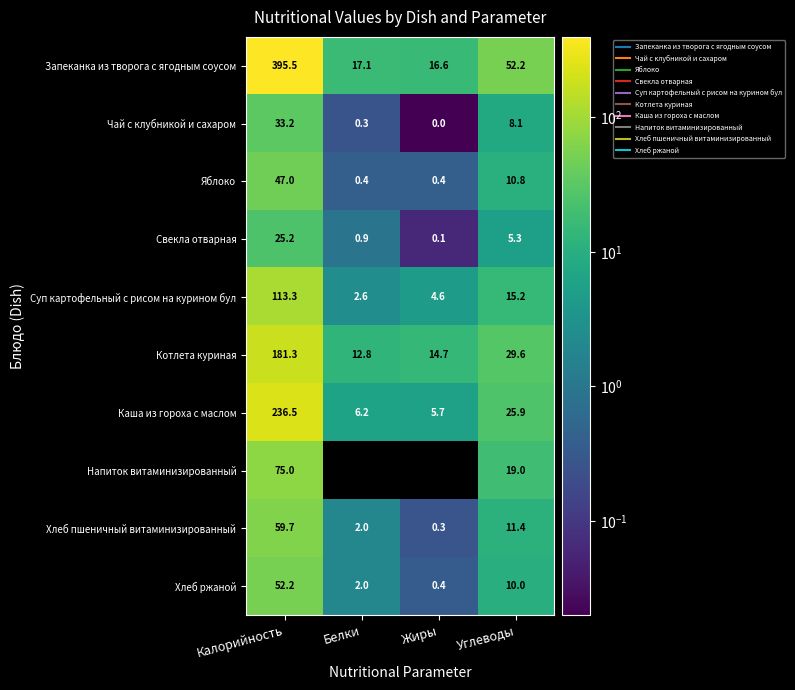

Which series has the largest total across all categories?

Запеканка из творога с ягодным соусом